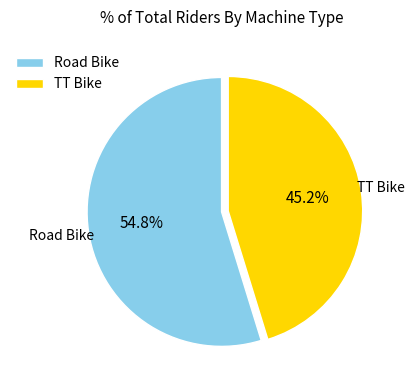

Which category has the smallest portion of the pie?

TT Bike